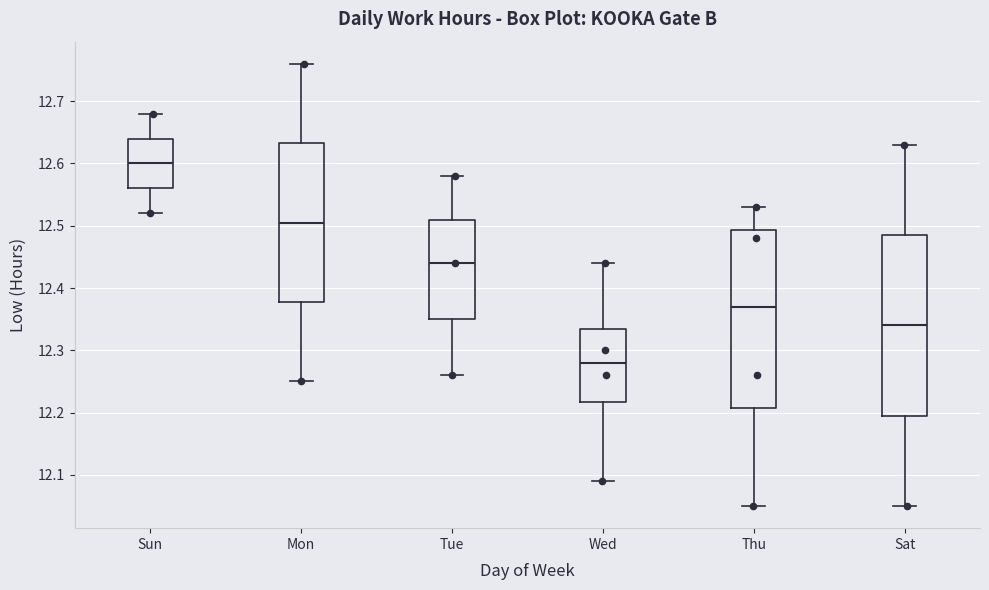

Where does the upper whisker of the box for Sun end on the y-axis? The values are not printed on the chart, so give them approximately, as read against the axis.

12.68